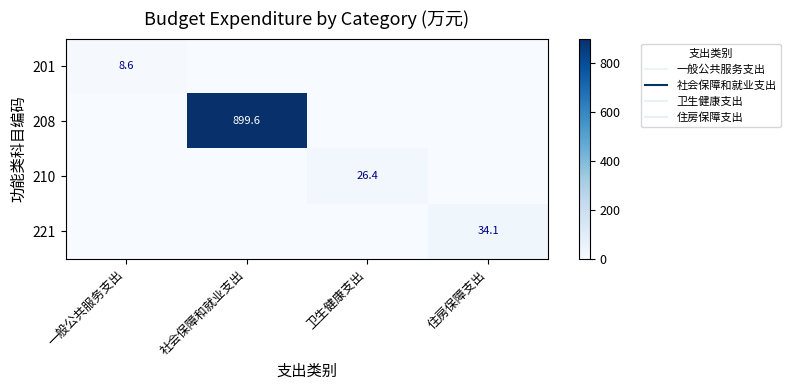

At which label does 201 reach its minimum?

社会保障和就业支出